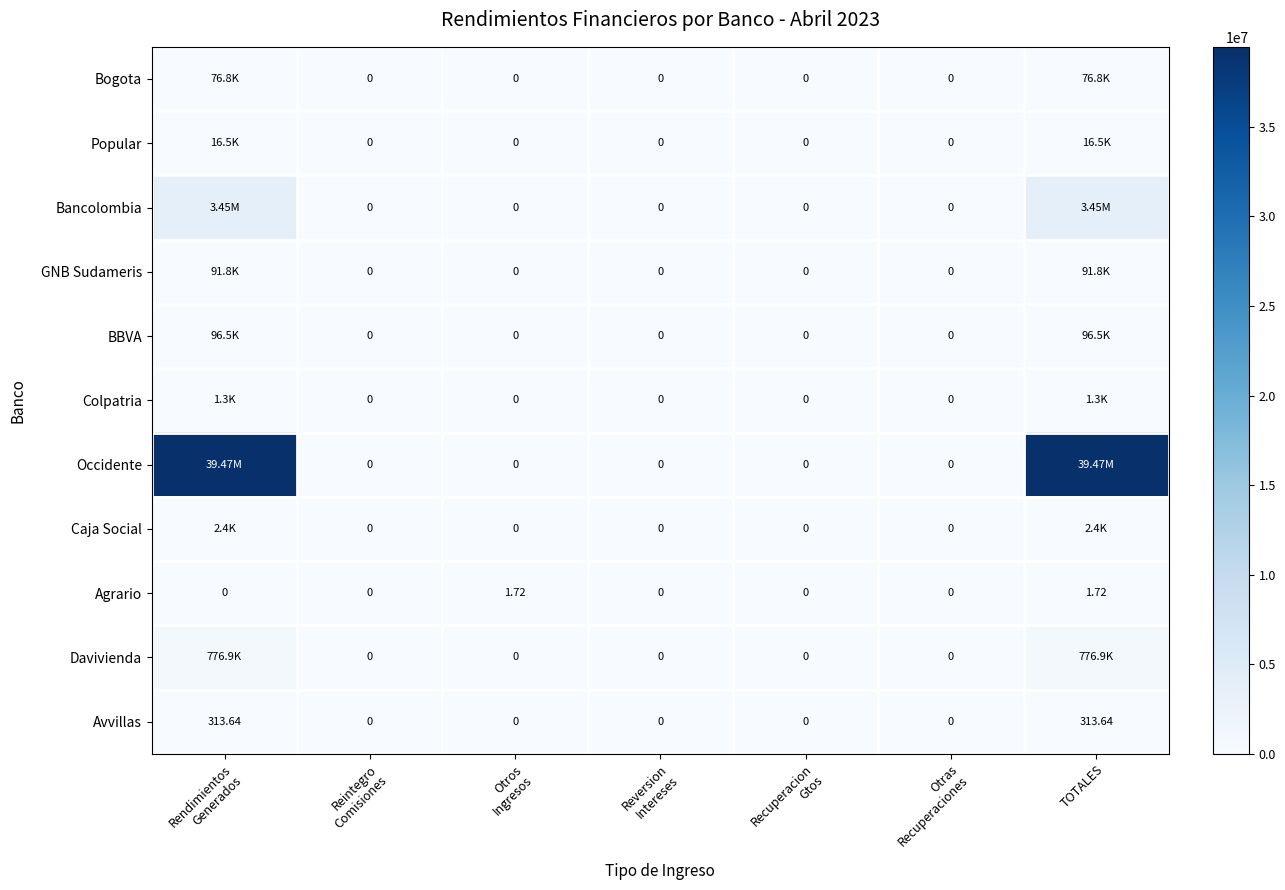

At Reintegro Comisiones, list the series in order from largest to smallest.

Bogota, Popular, Bancolombia, GNB Sudameris, BBVA, Colpatria, Occidente, Caja Social, Agrario, Davivienda, Avvillas